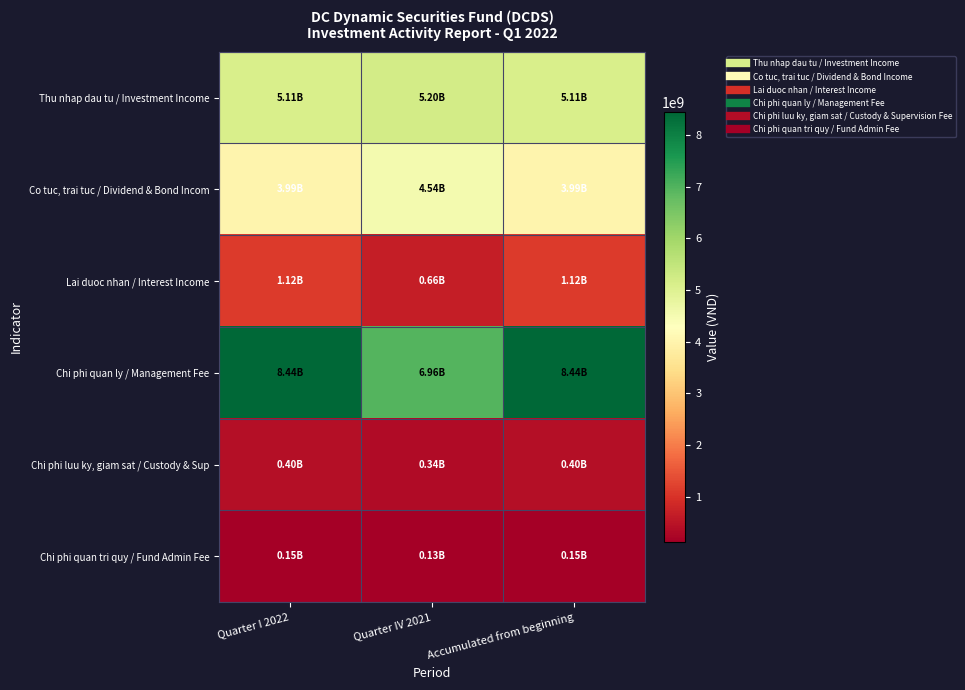

At which category does the chart reach its minimum across all series?

Quarter IV 2021